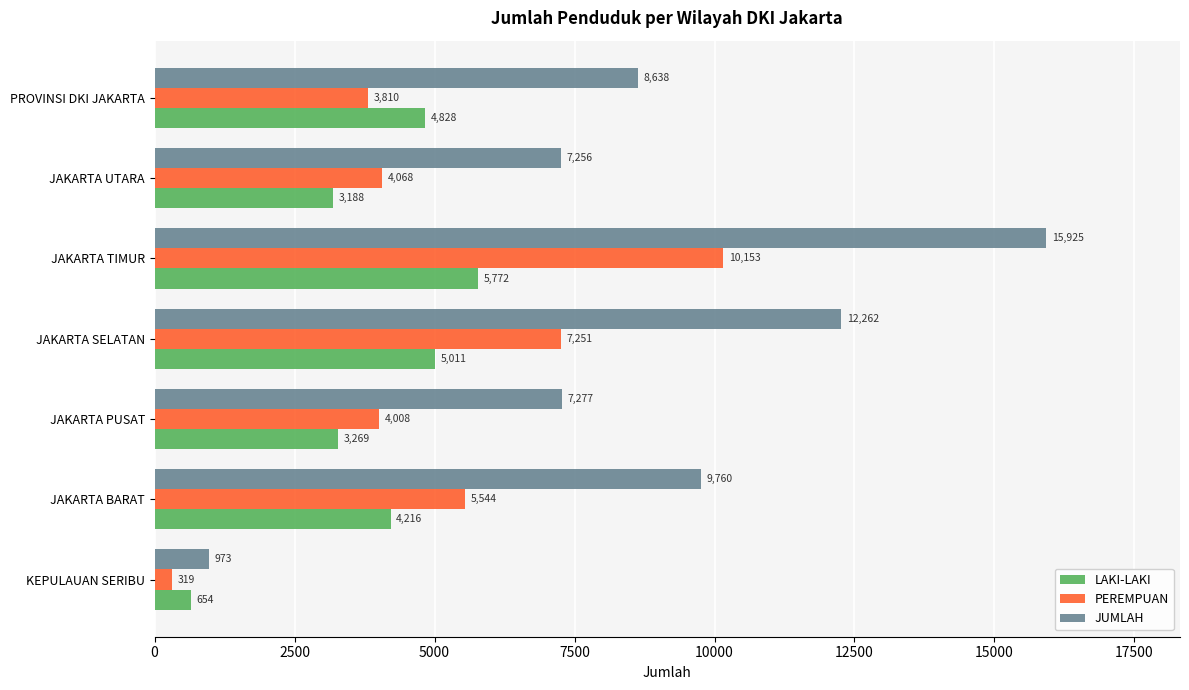

What is the spread (max minus min) of values at JAKARTA UTARA?

4068